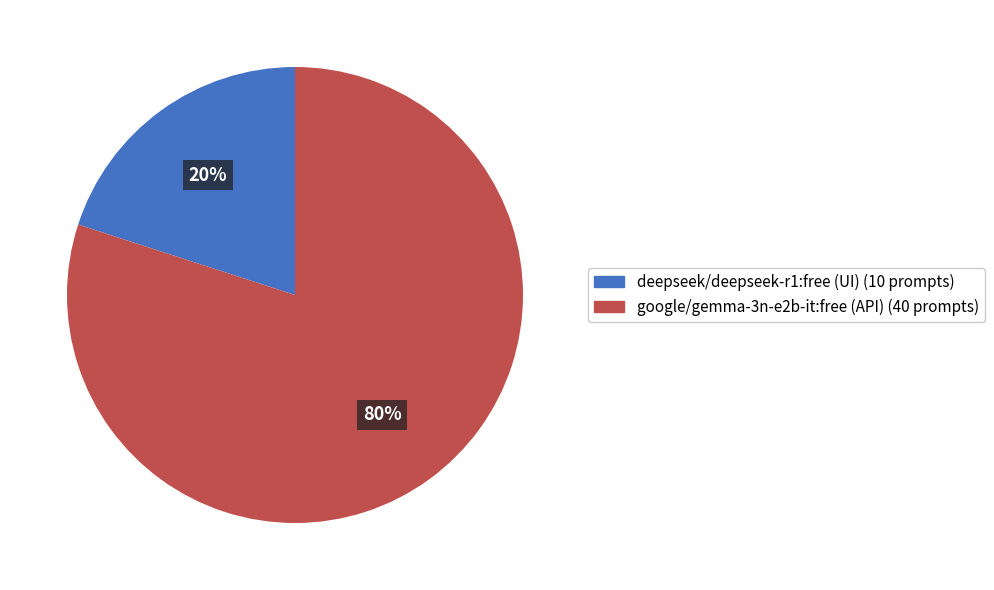

Does any single category account for the majority?

Yes